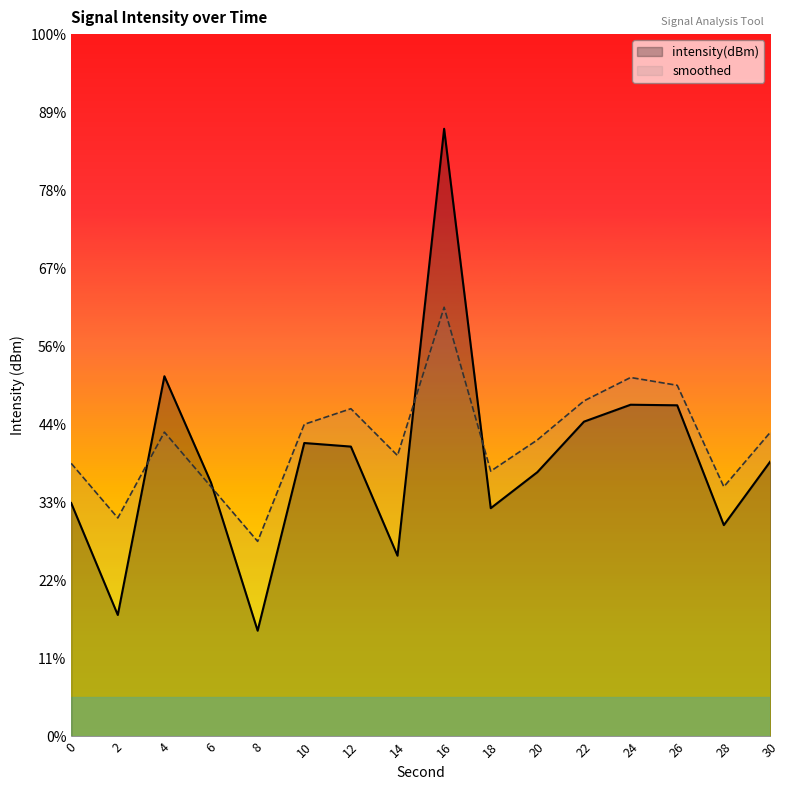

Does the chart display data point markers on the line(s)?

No